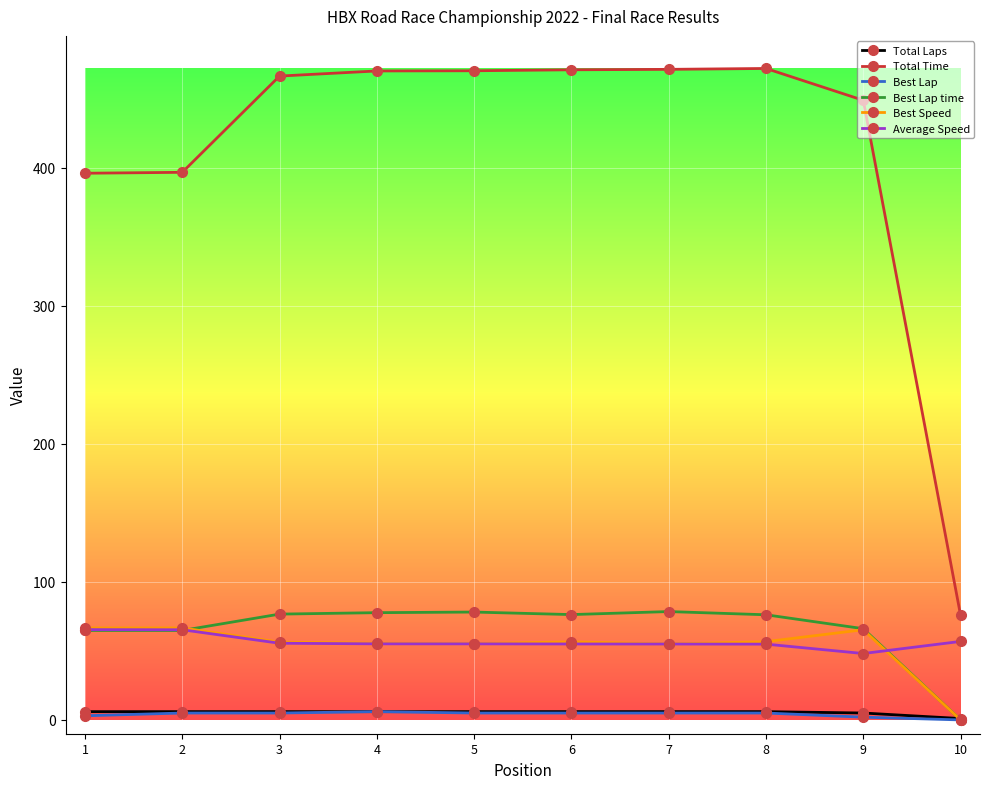

Between 2 and 5, which series saw the biggest shift?

Total Time